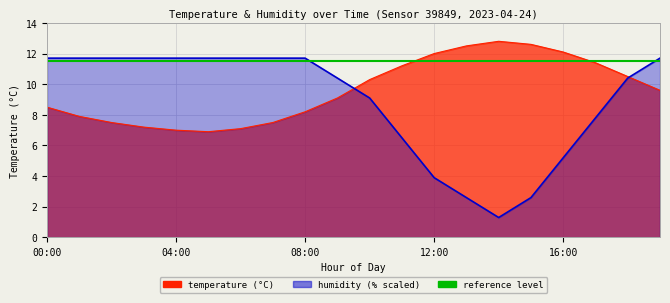

What is the average value of the temperature series?

9.6